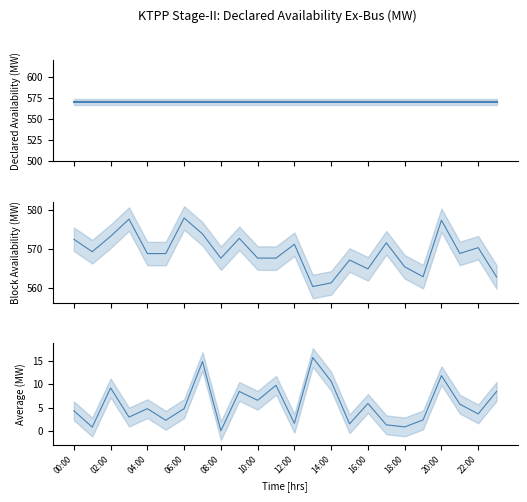

Is it true that Block Availability (MW) equals 571.2 at 12:00?

True